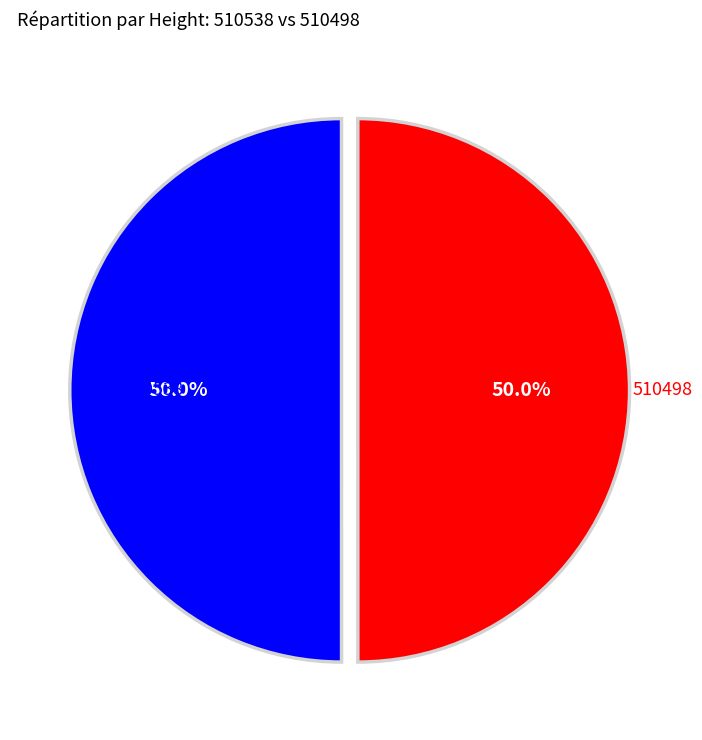

What is the total percentage of 510538 and 510498?

100.0%